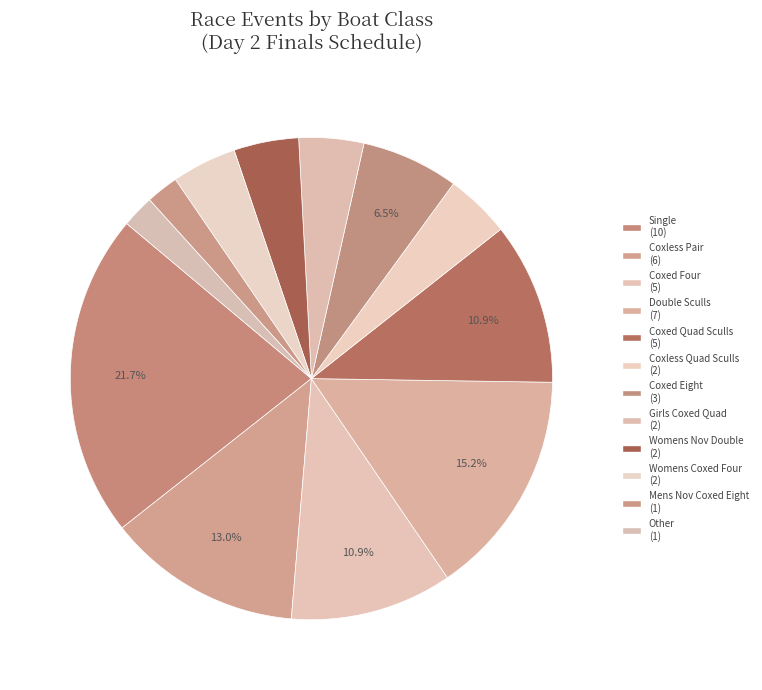

Count the number of slices in the pie.

12